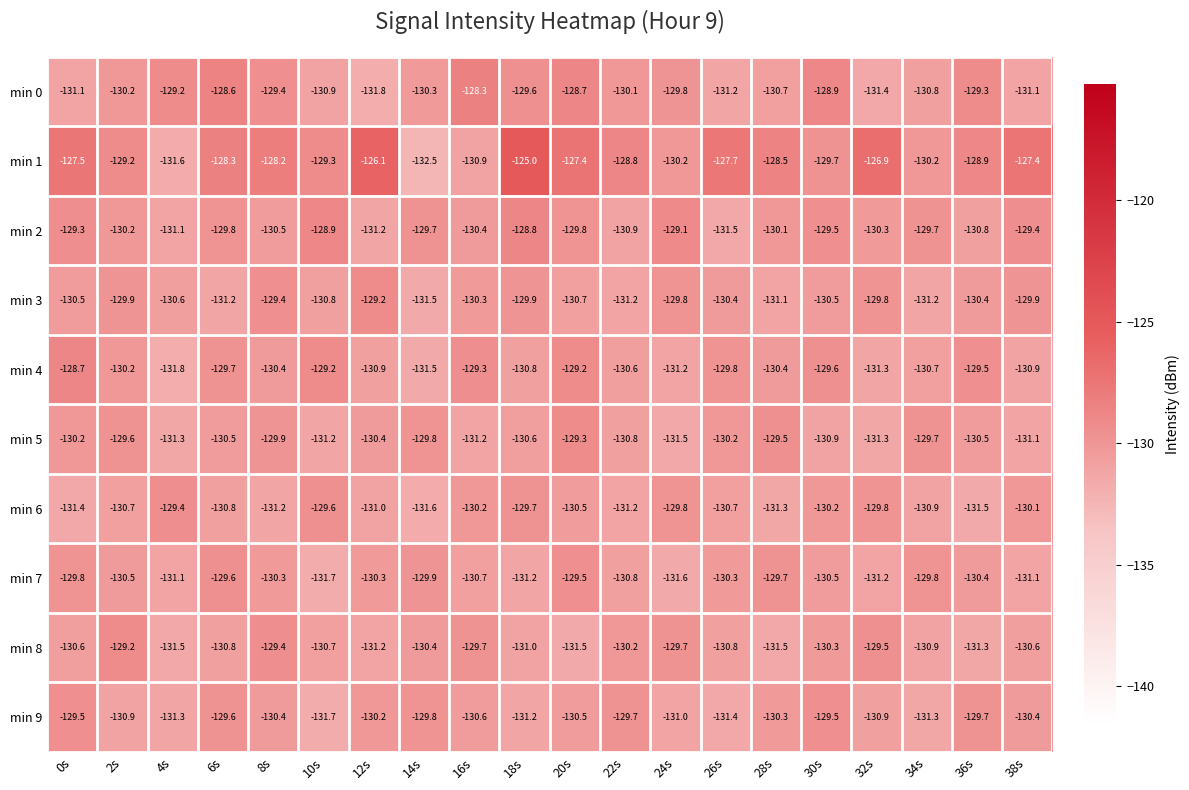

At which category does the chart reach its minimum across all series?

14s